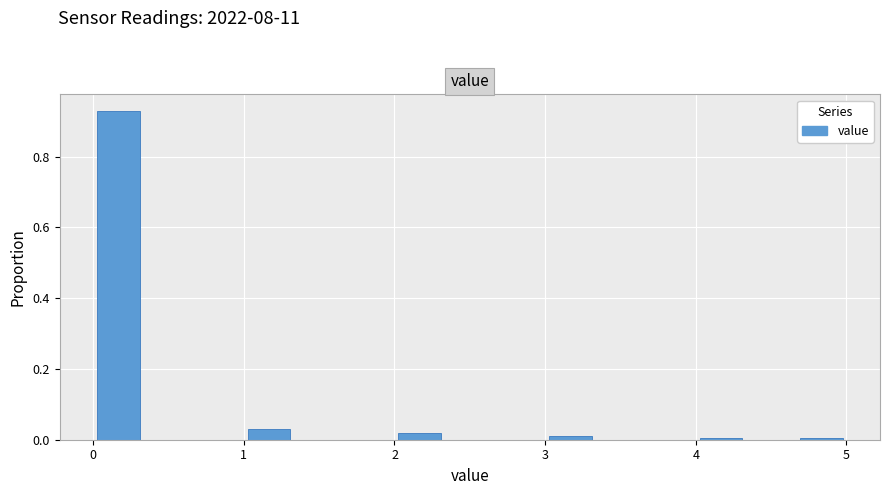

Read against the x-axis, roughly where is the centre of the tallest bar?

0.2